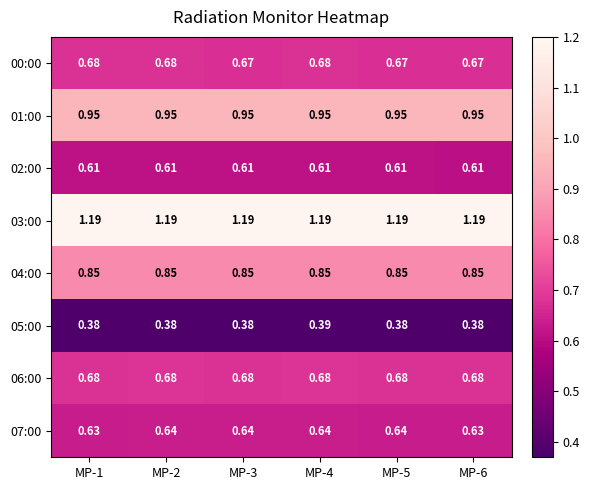

Is the value of 02:00 at MP-6 greater than the value of 07:00 at MP-2?

No